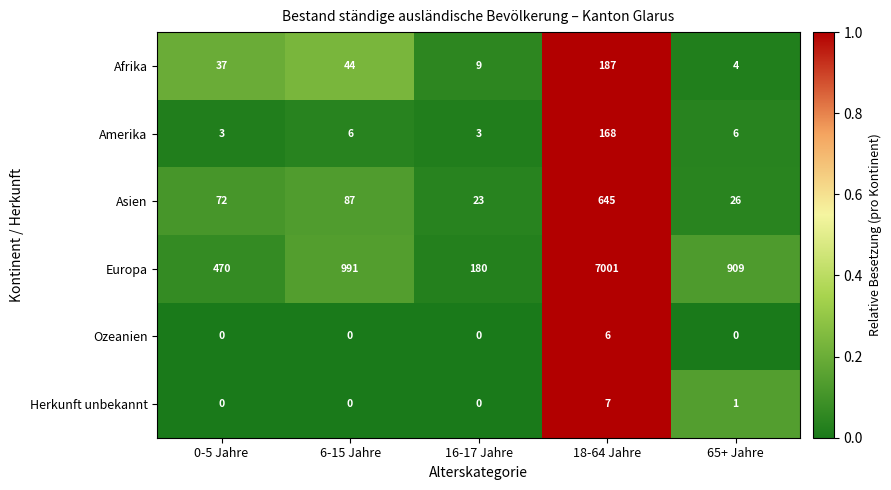

What is the maximum value for Asien?

645